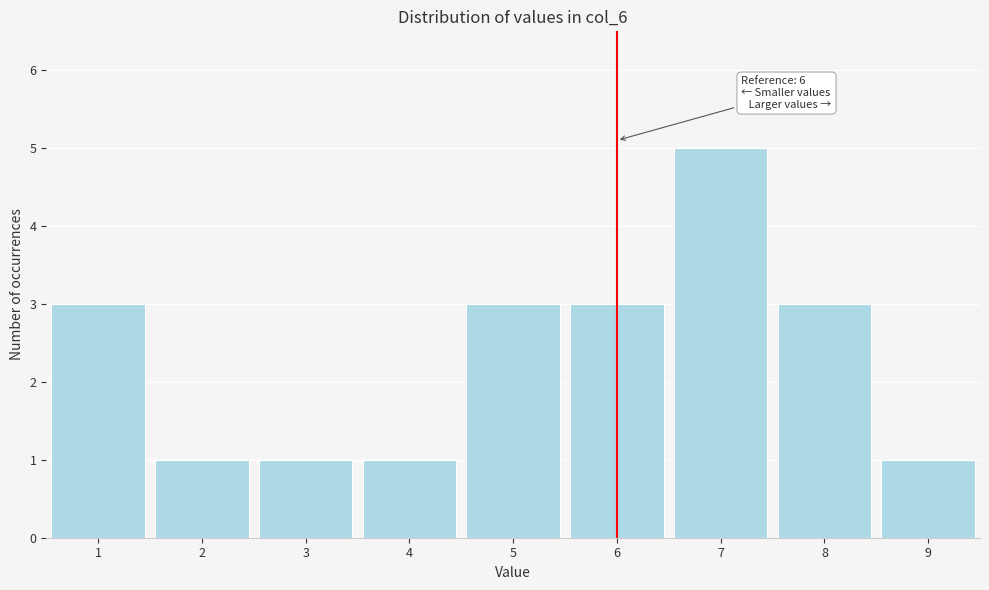

Reading left to right, transcribe all the data shown in this chart.

1=3	2=1	3=1	4=1	5=3	6=3	7=5	8=3	9=1